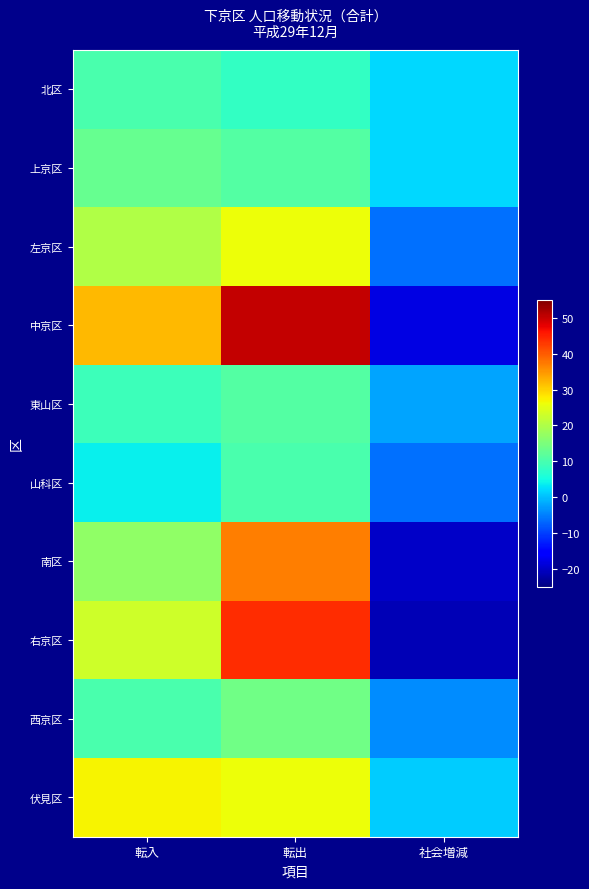

At which category does the chart reach its peak across all series?

転出